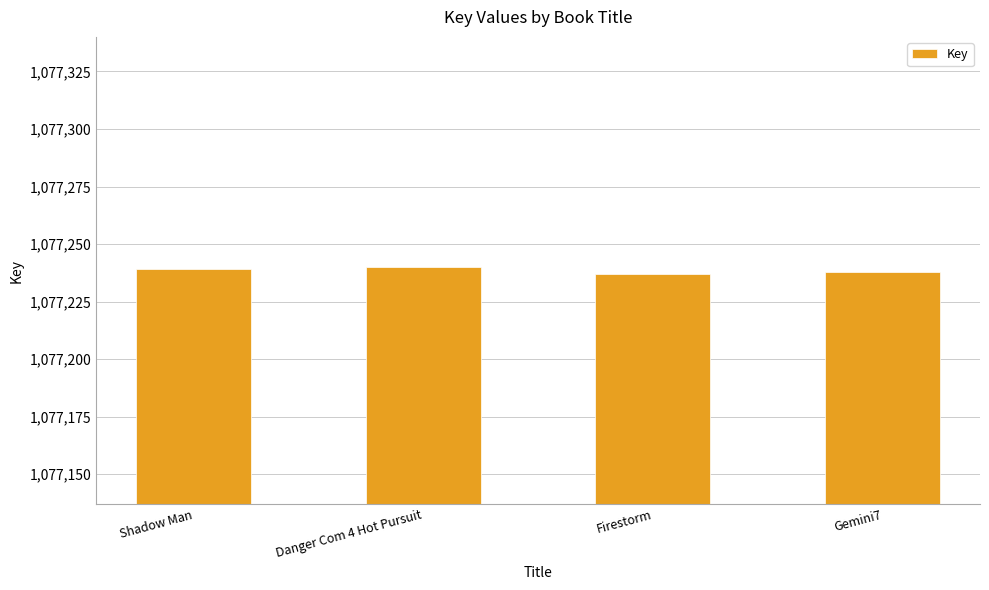

What is the value of the 2nd bar from the left?

1077240